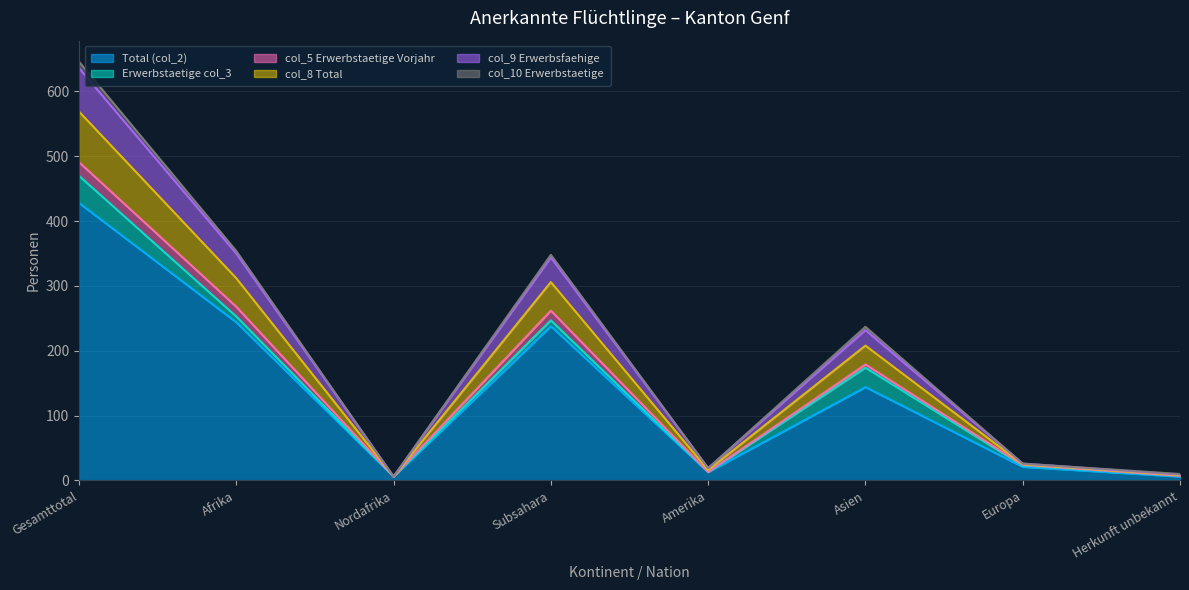

How many data points in col_8 Total are above 232?

3